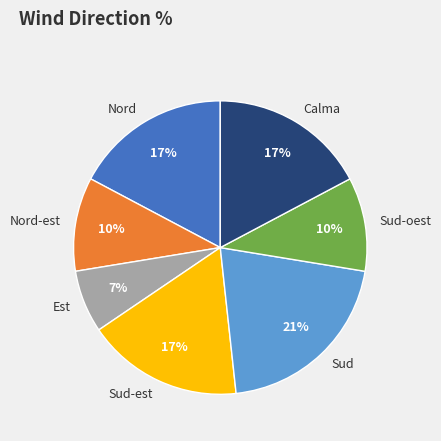

Is it true that Nord-est is 10% of the pie?

True